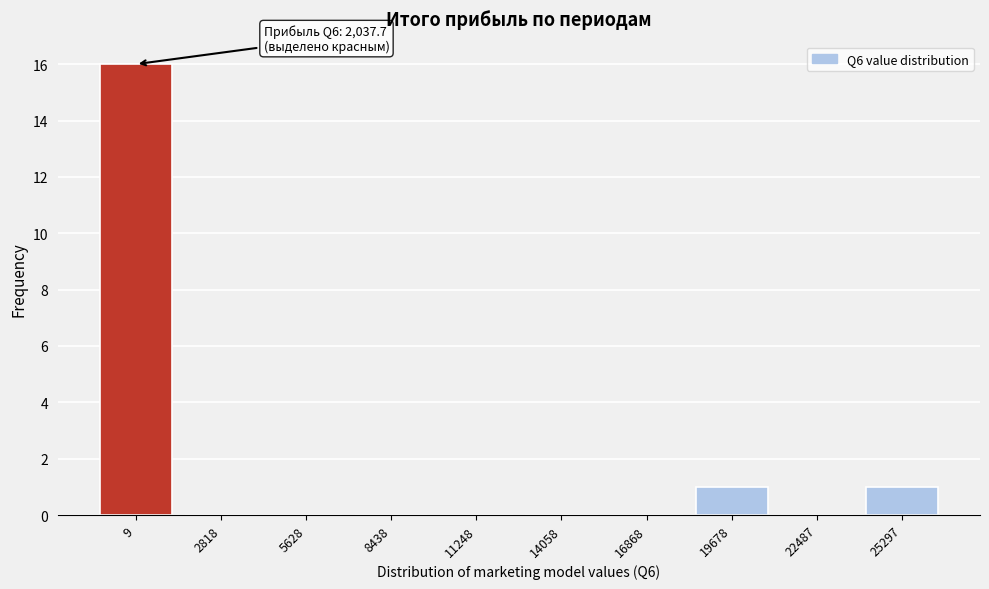

Reading left to right, what are all the values shown in this chart?

9=16	2818=0	5628=0	8438=0	11248=0	14058=0	16868=0	19678=1	22487=0	25297=1